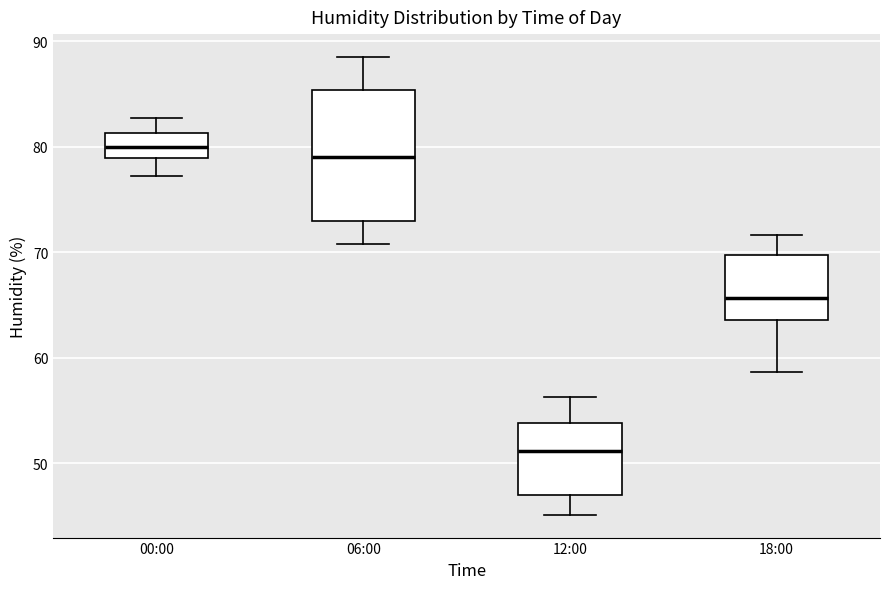

Reading left to right, transcribe this box plot: for each box, give where its median line is, the range the box spans, and where its two whiskers end, as read against the y-axis. The values are not printed on the chart, so give them approximately, as read against the axis.

00:00: median 80, box 79 to 81, whiskers 77 to 83
06:00: median 79, box 73 to 85, whiskers 71 to 89
12:00: median 51, box 47 to 54, whiskers 45 to 56
18:00: median 66, box 64 to 70, whiskers 59 to 72